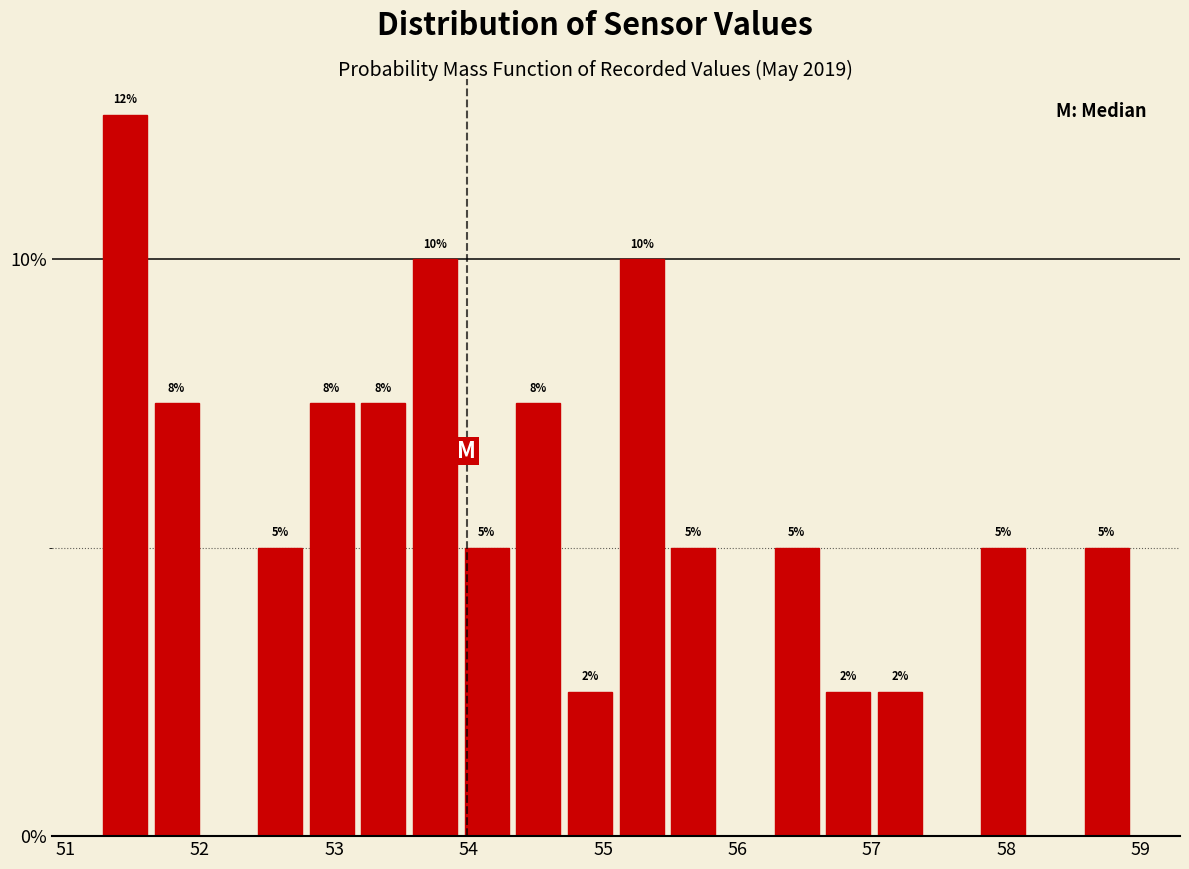

Read against the x-axis, roughly where is the centre of the tallest bar?

51.4